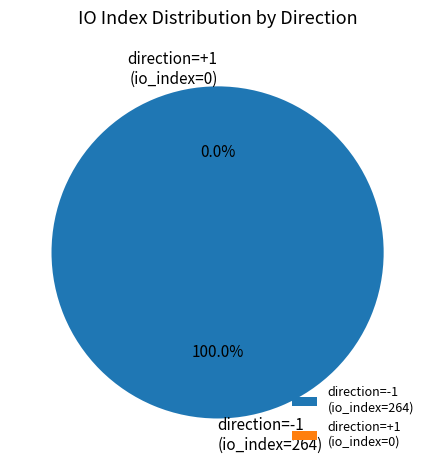

Do direction=1 and direction=-1 together represent more than half of the pie?

Yes